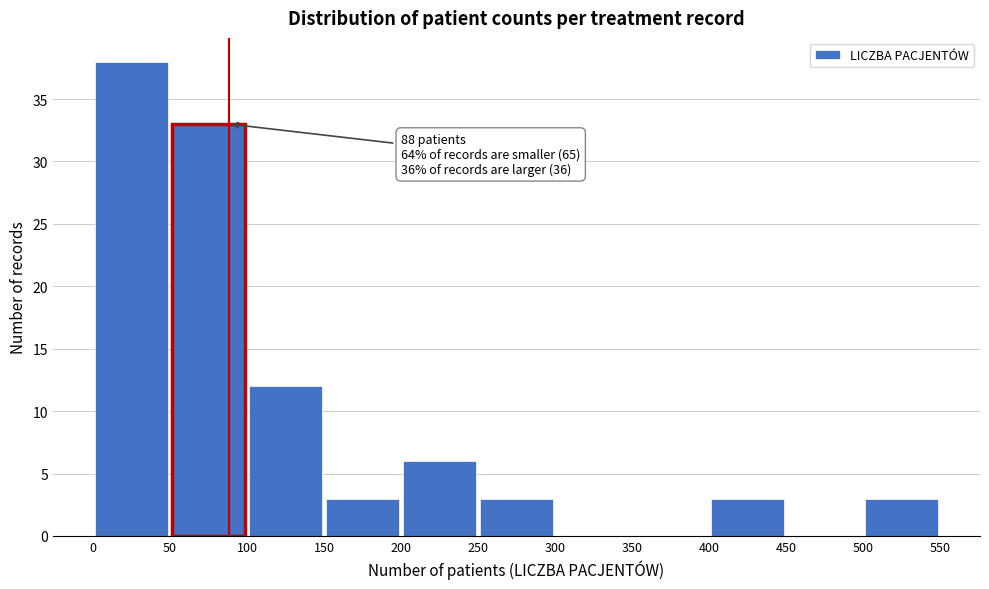

Over which range of the x-axis is the bar tallest?

0 to 50